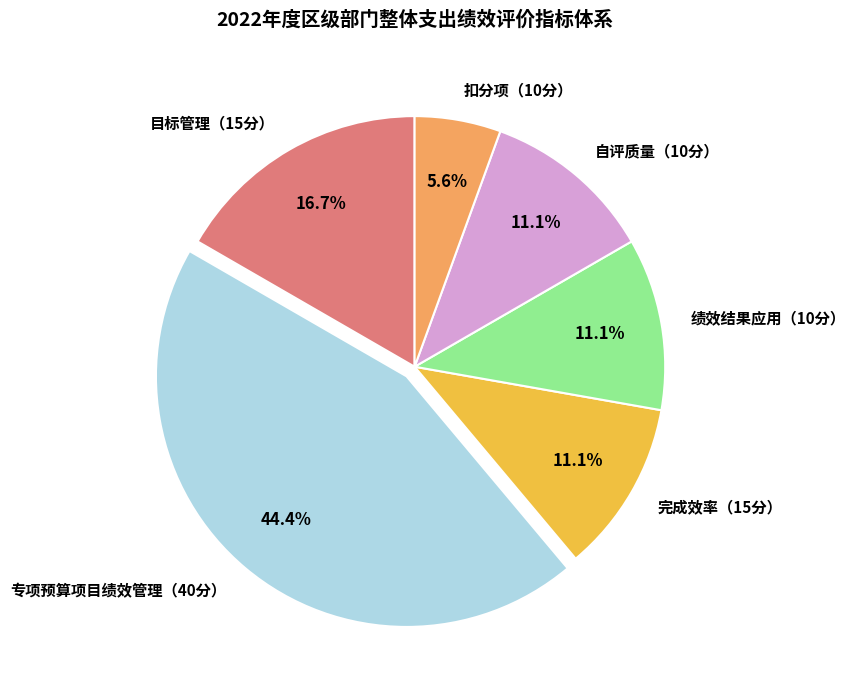

What is the ratio of the value at 专项预算项目绩效管理（40分） to the value at 绩效结果应用（10分）?

4.0